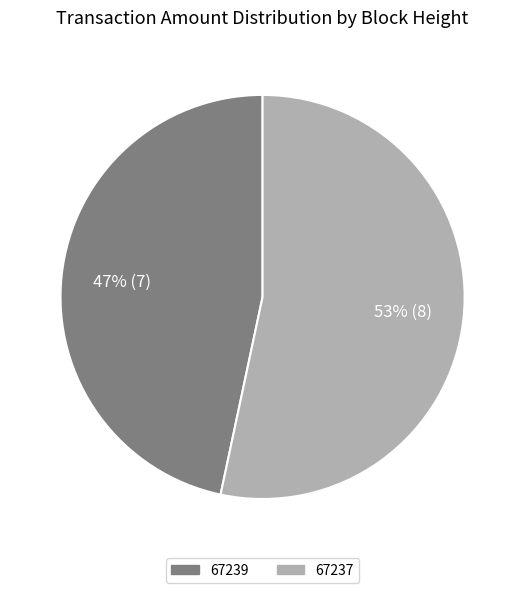

Which has a higher value, 67237 or 67239?

67237